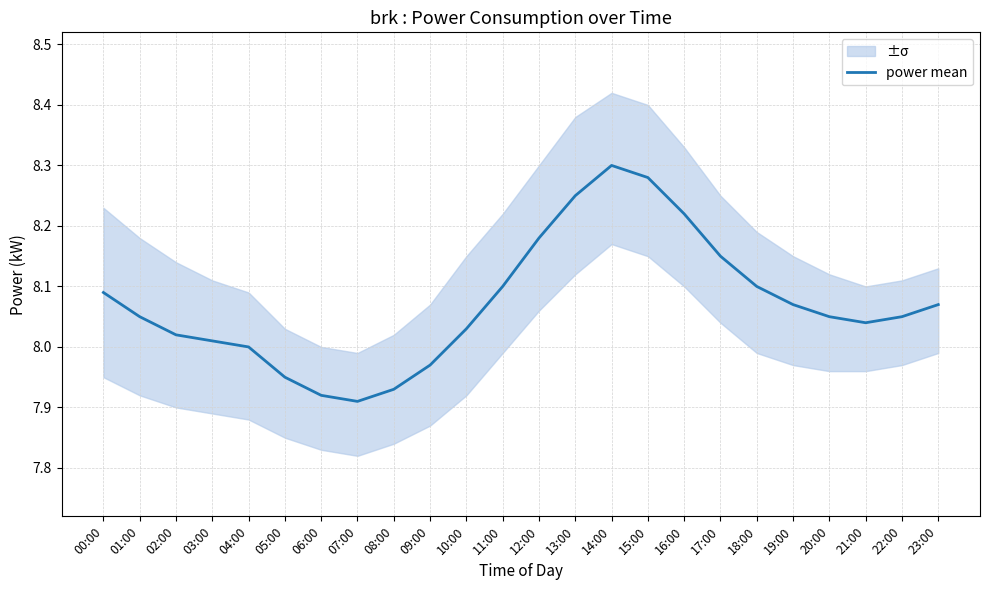

Is it true that the value at 06:00 is 7.9?

True